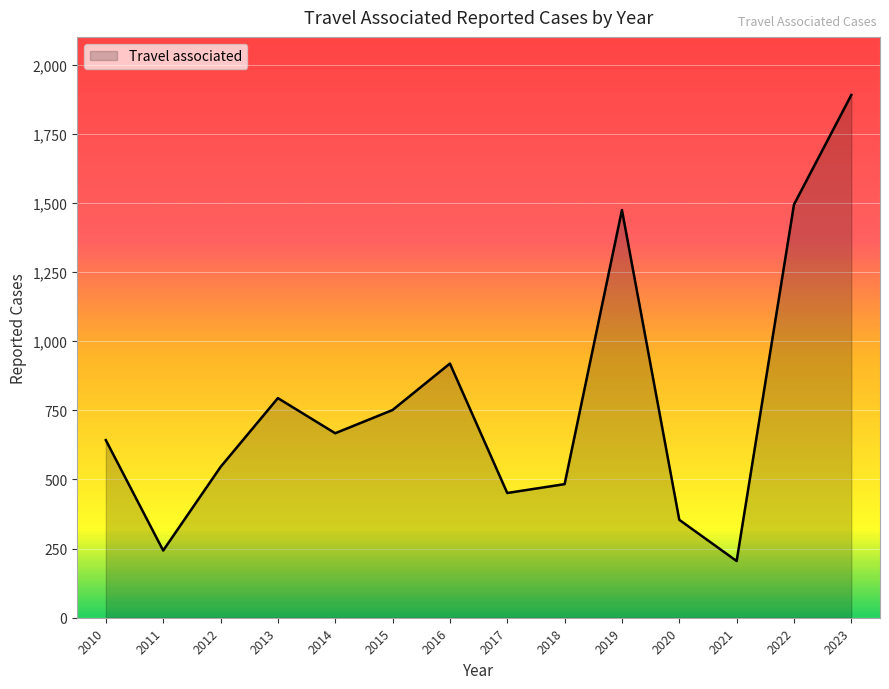

What is the greatest value displayed?

1890